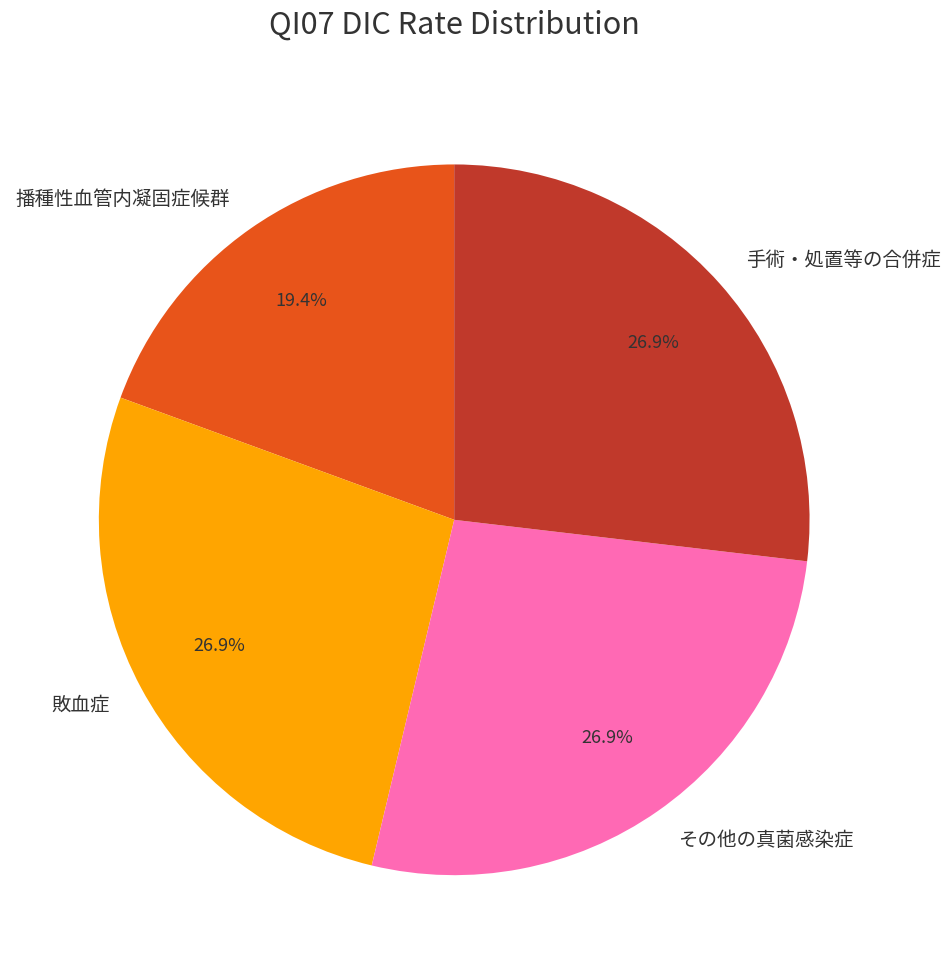

Does その他の真菌感染症 represent more than half of the total?

No